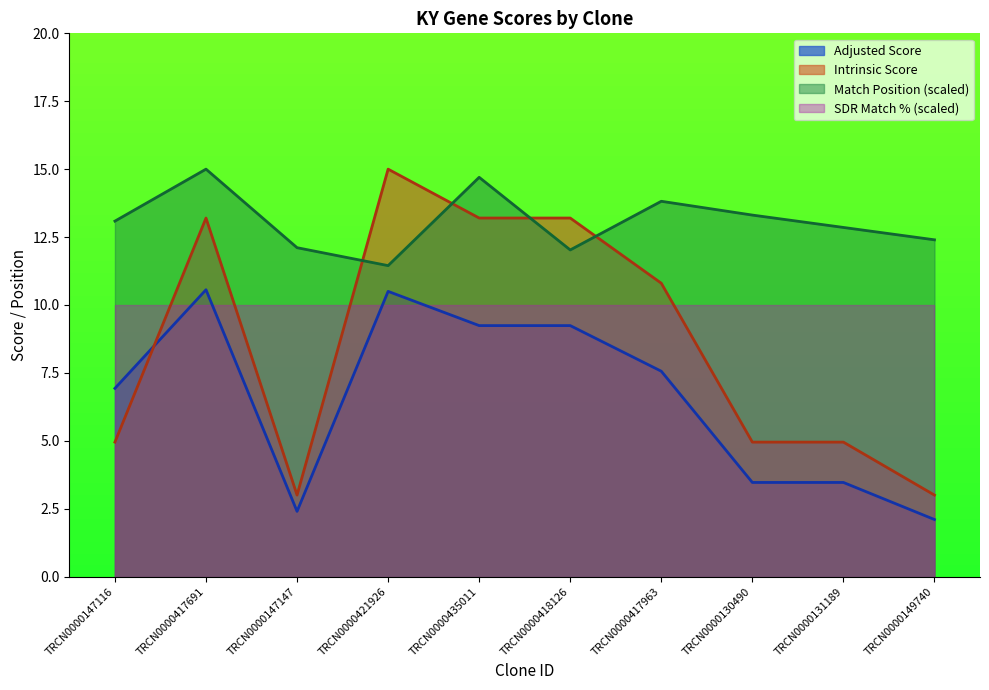

What is the difference between the maximum and minimum values in the Match Position (scaled) series?

3.6